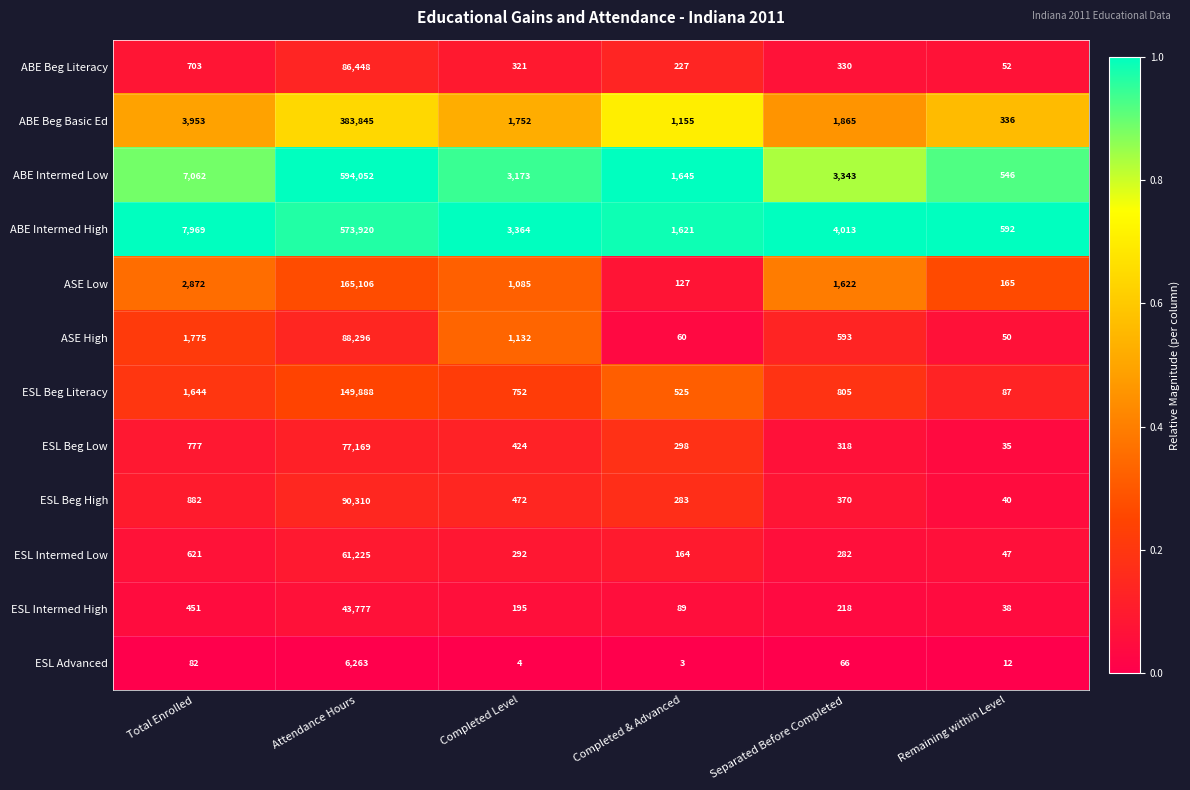

What is the difference between the highest and lowest values at Completed & Advanced?

1642